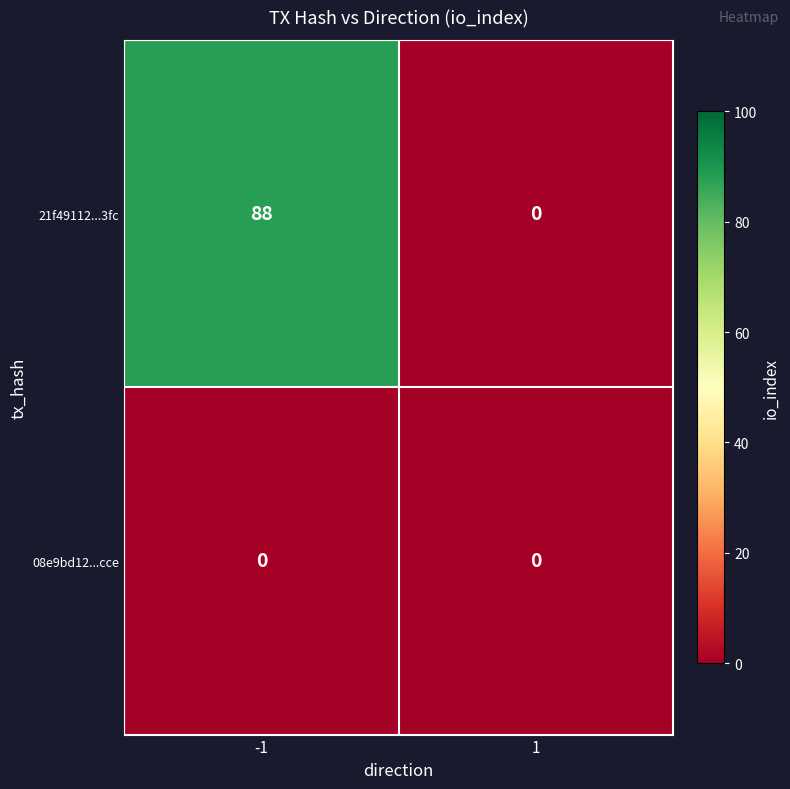

Reading right to left, extract all data points from this chart.

21f49112...3fc: 1=0	-1=88
08e9bd12...cce: 1=0	-1=0